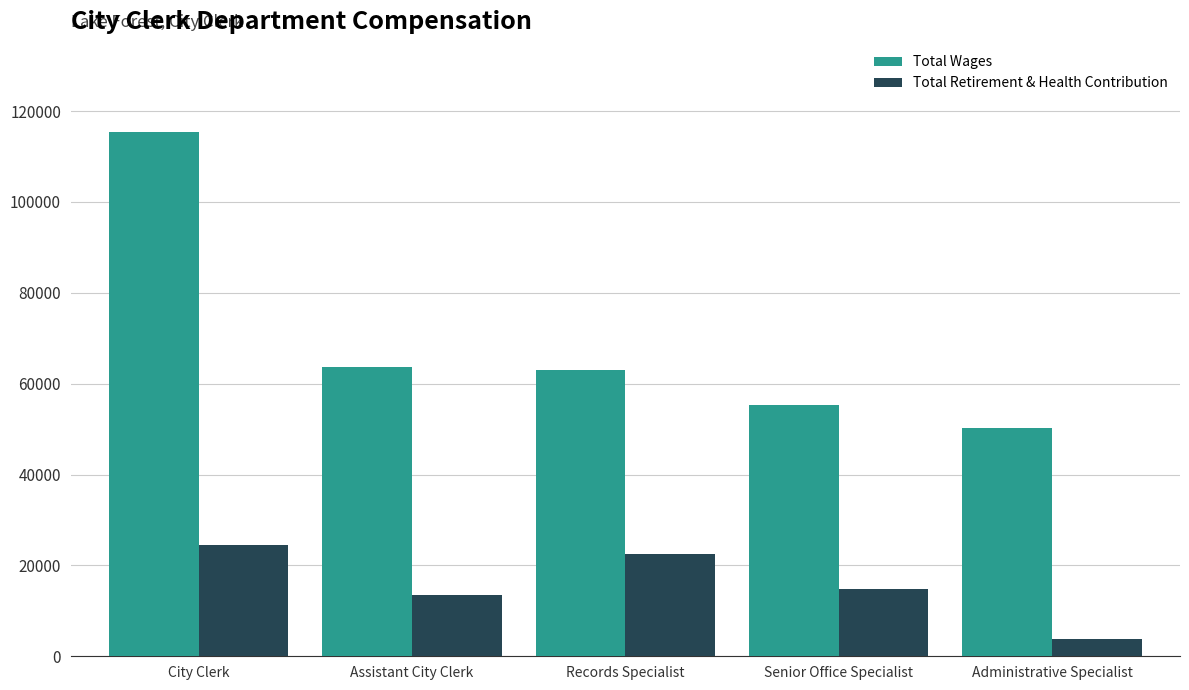

Which category has the highest value in the Total Retirement & Health Contribution series?

City Clerk